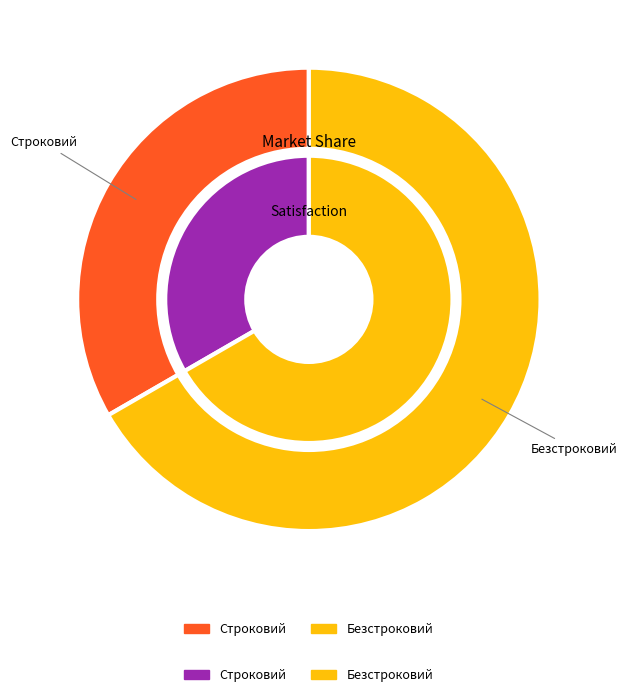

Combined, what portion of the pie is Безстроковий and Строковий?

100.0%